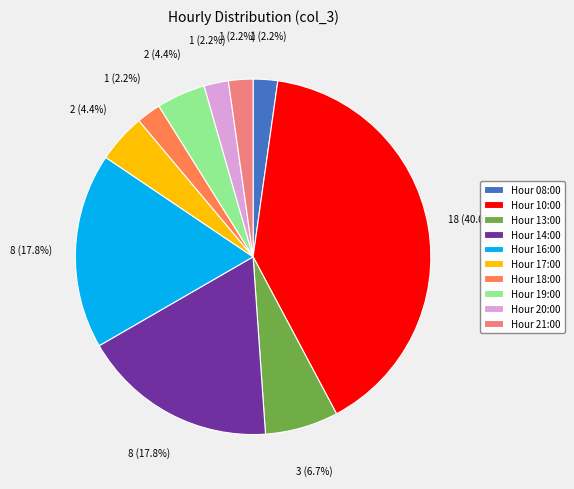

Is Hour 17:00 the majority of the pie?

No